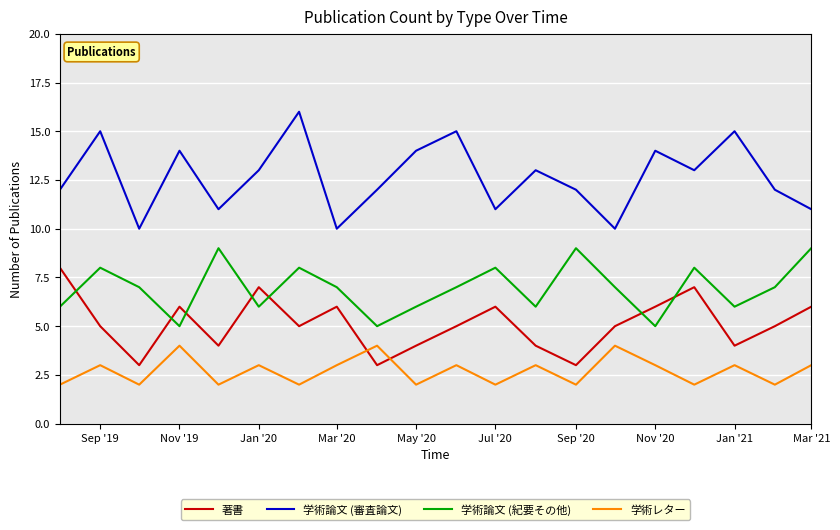

What is the maximum value for 学術論文 (紀要その他)?

9